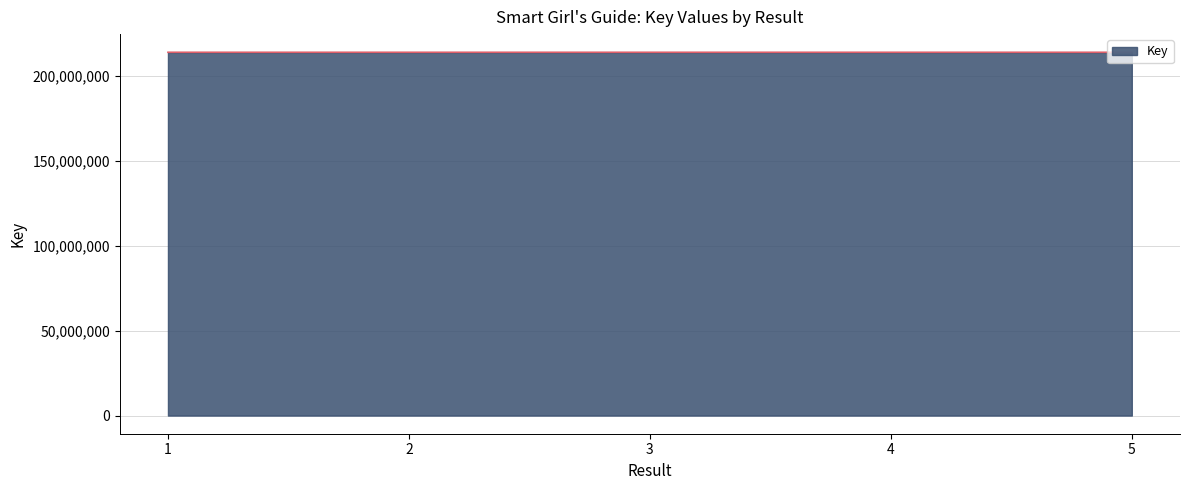

What is the maximum value shown in the chart?

213962278